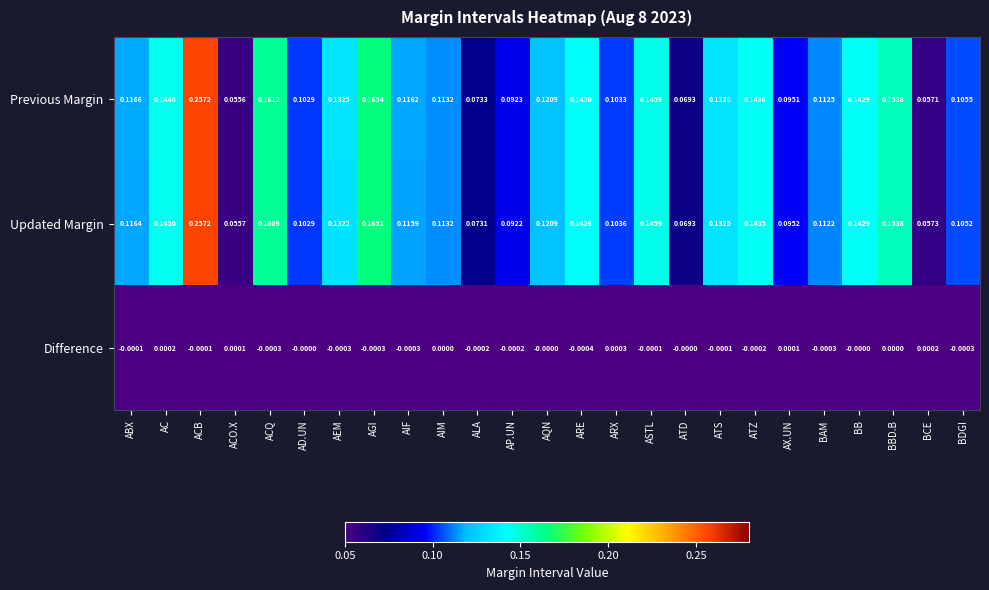

Which category has the highest value in the Difference series?

ARX